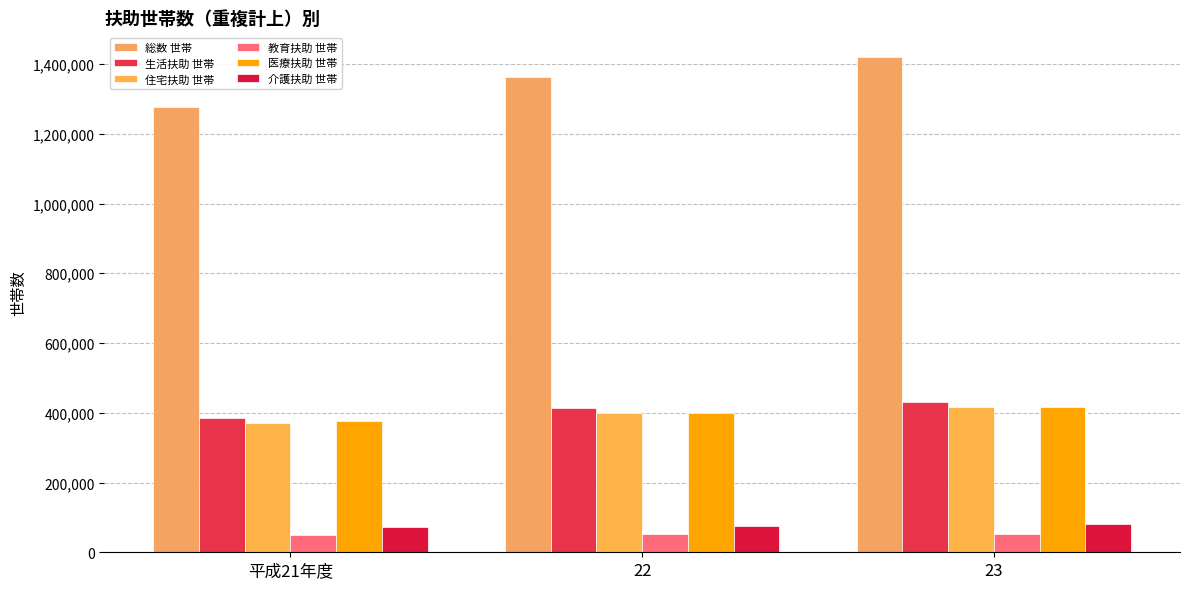

At which label is 介護扶助 世帯 closest to 76279?

22